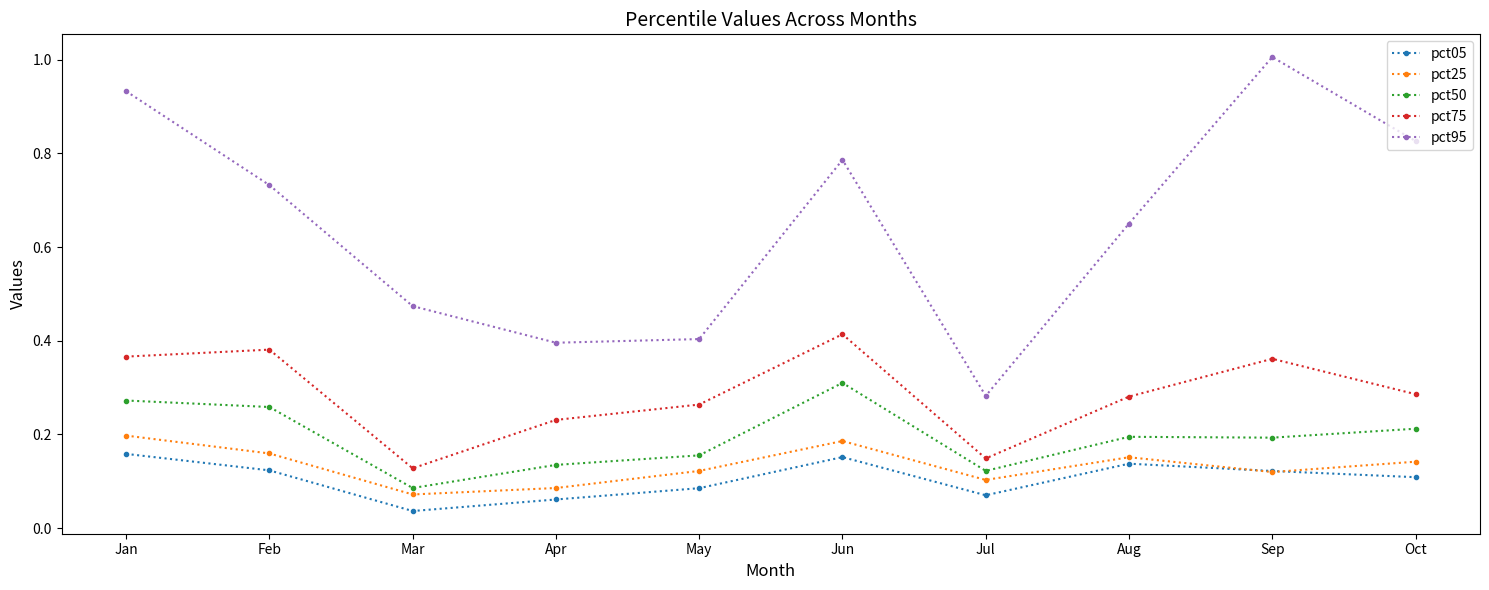

At which category does the chart reach its peak across all series?

Sep